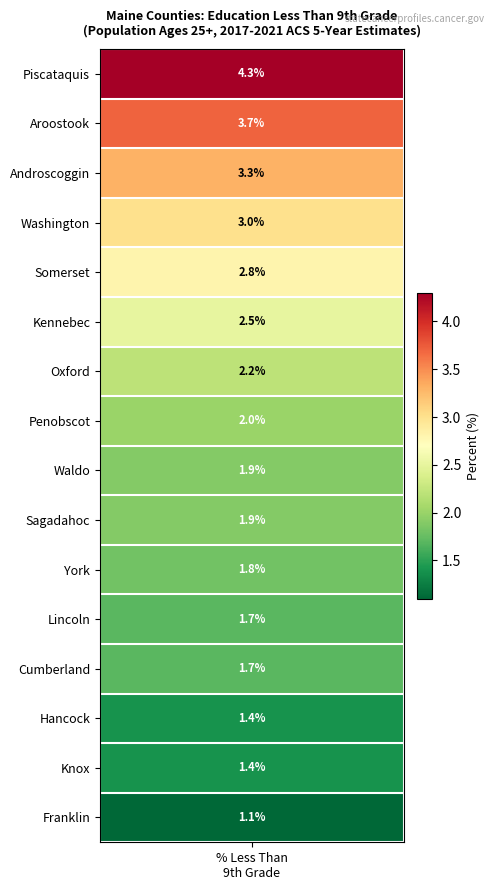

The chart shows a value of 3.3 at 2. True or false?

True